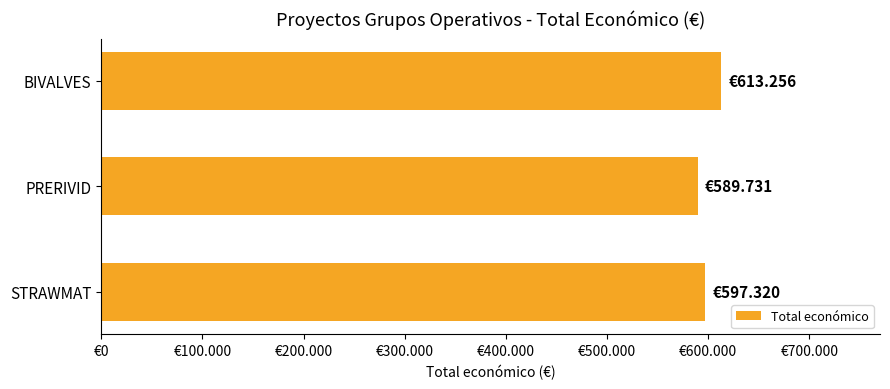

What is the sum of all values?

1800307